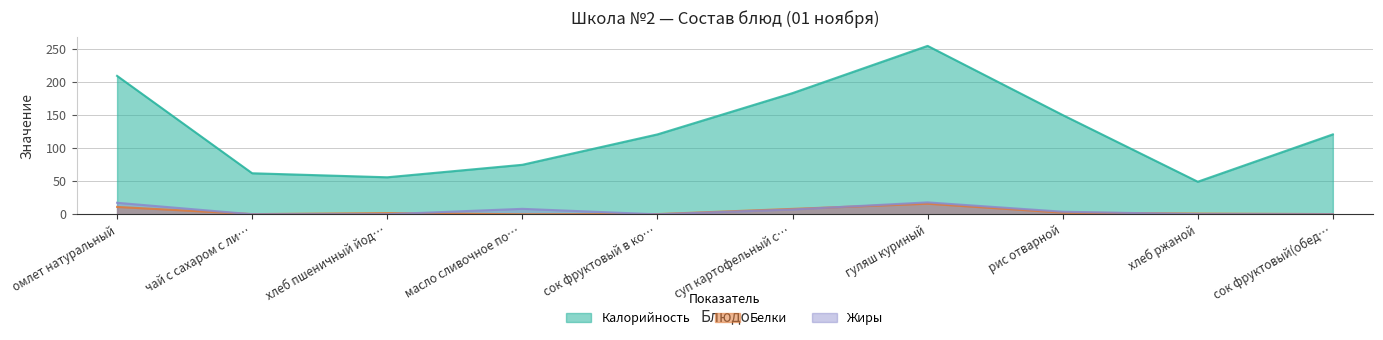

Count the number of categories in the chart.

10